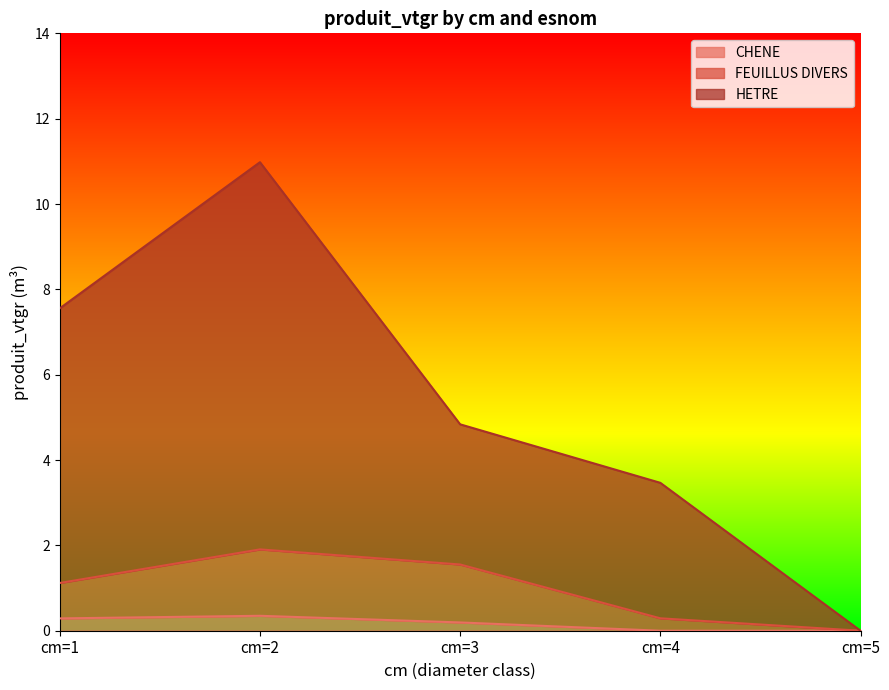

The CHENE series shows 0.3 at cm=1. True or false?

True